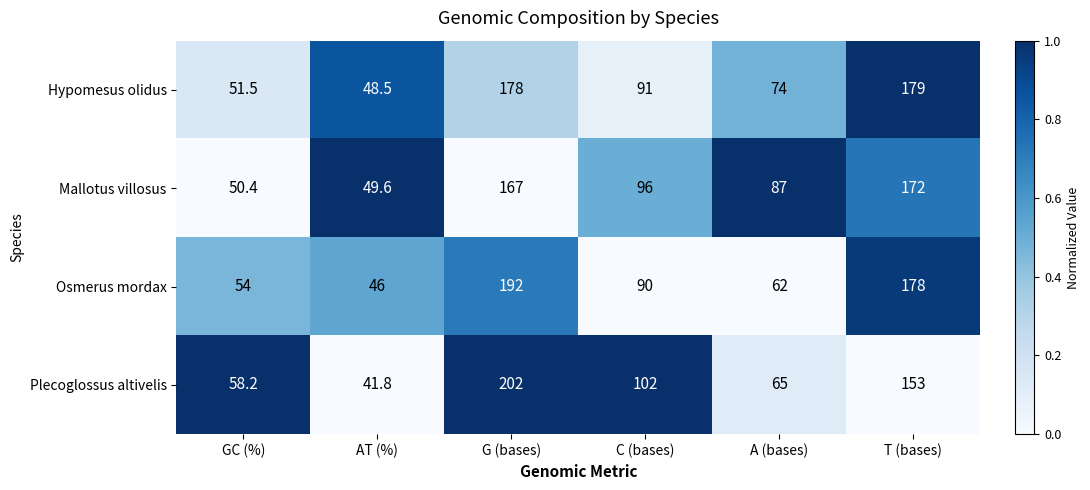

Between AT (%) and C (bases), which series saw the biggest shift?

Plecoglossus altivelis